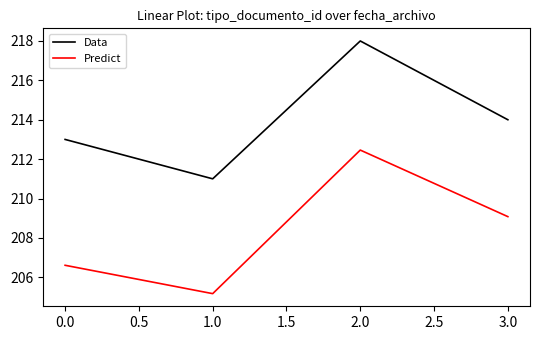

What is the spread (max minus min) of values at 0.0?

6.4